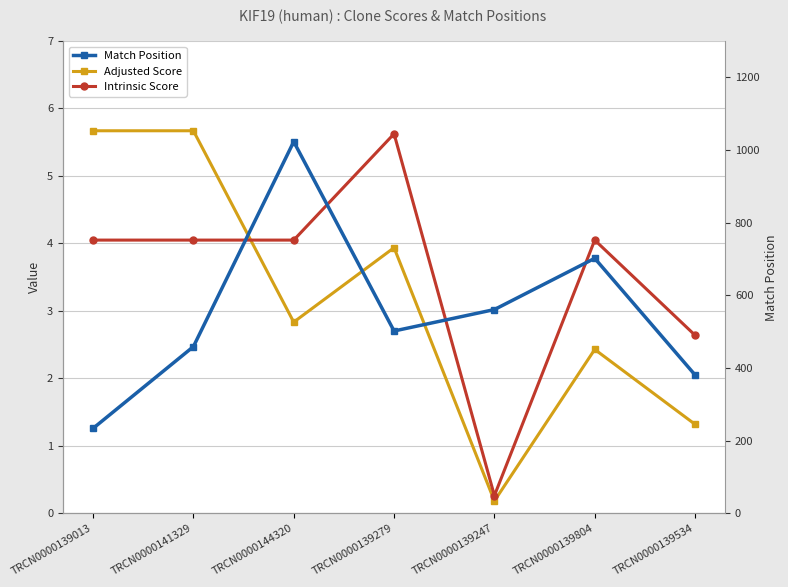

What is the label of the 5th point from the left?

TRCN0000139247